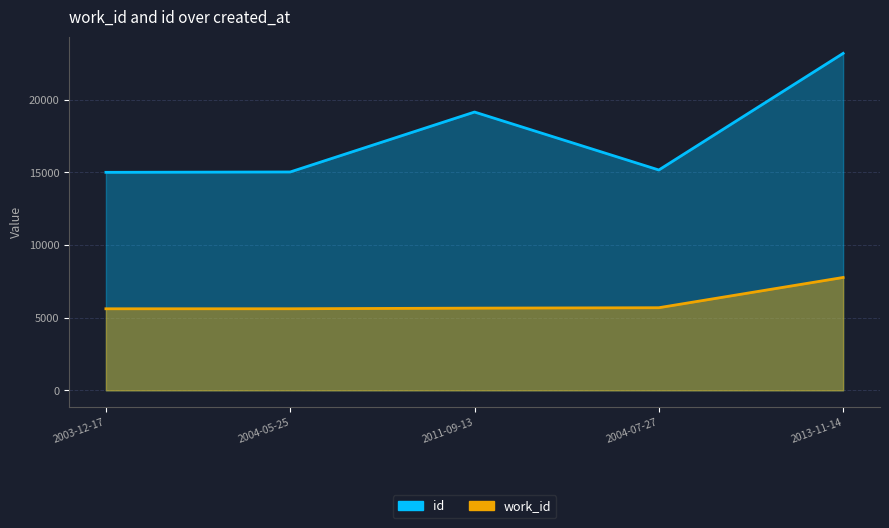

True or false: work_id has more than 2 points higher than both neighbors.

False